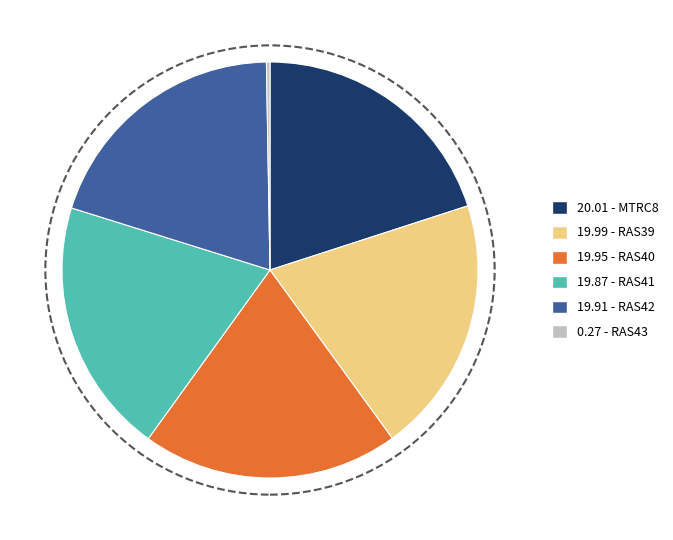

Is there any slice that represents more than half of the pie?

No